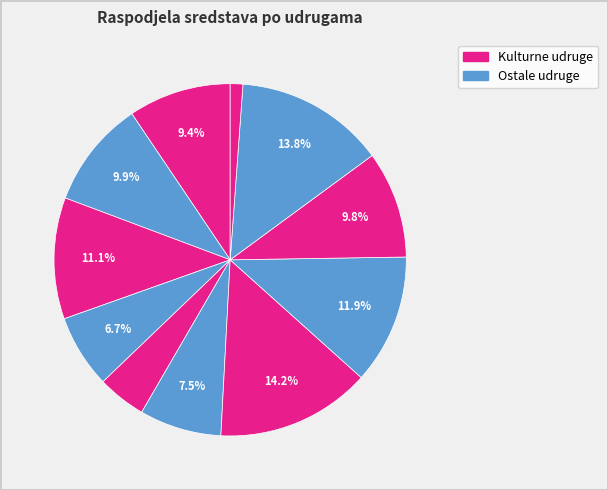

To the nearest percent, what is the average slice percentage?

9%